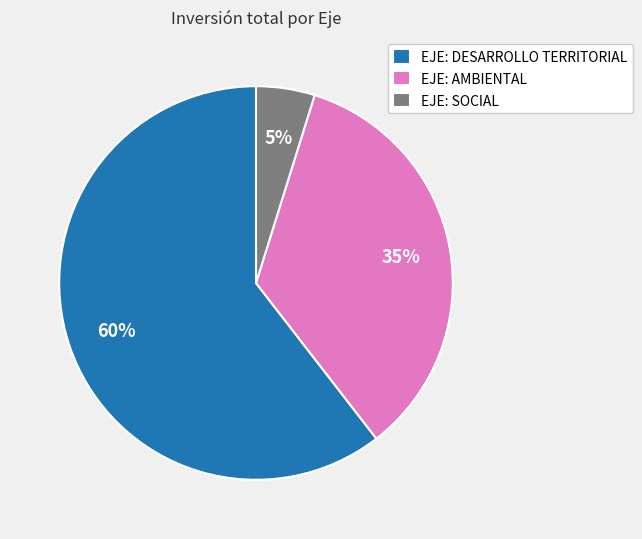

To the nearest percent, what portion does EJE: DESARROLLO TERRITORIAL represent?

60%